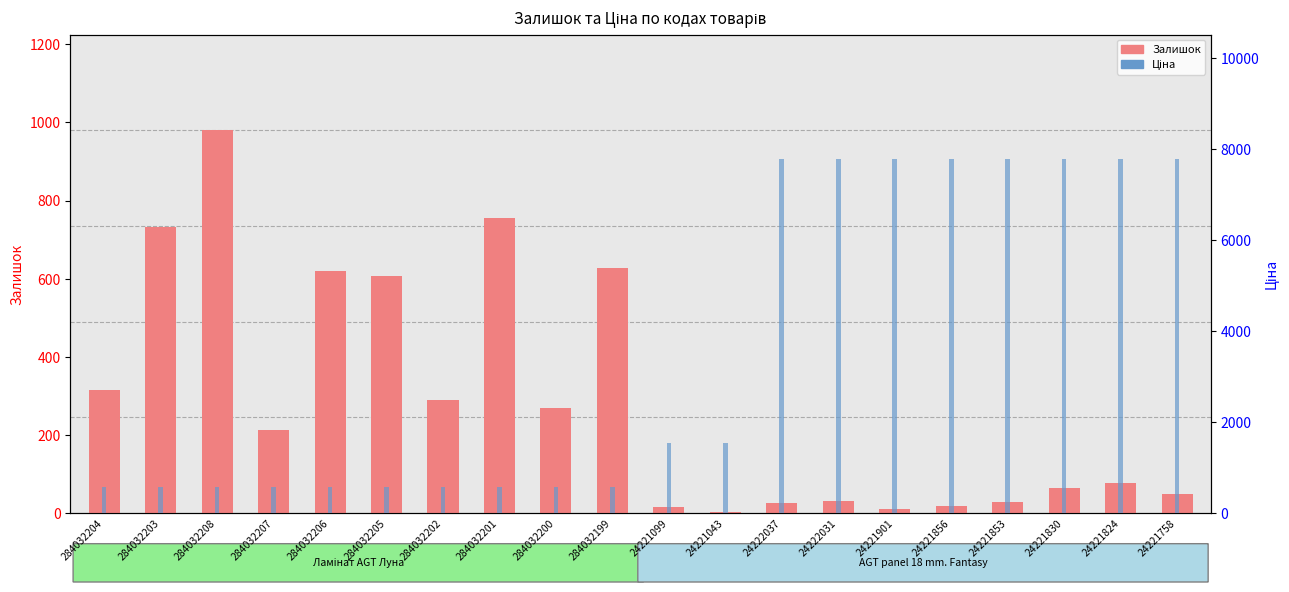

At how many categories does at least one series exceed 4211?

8